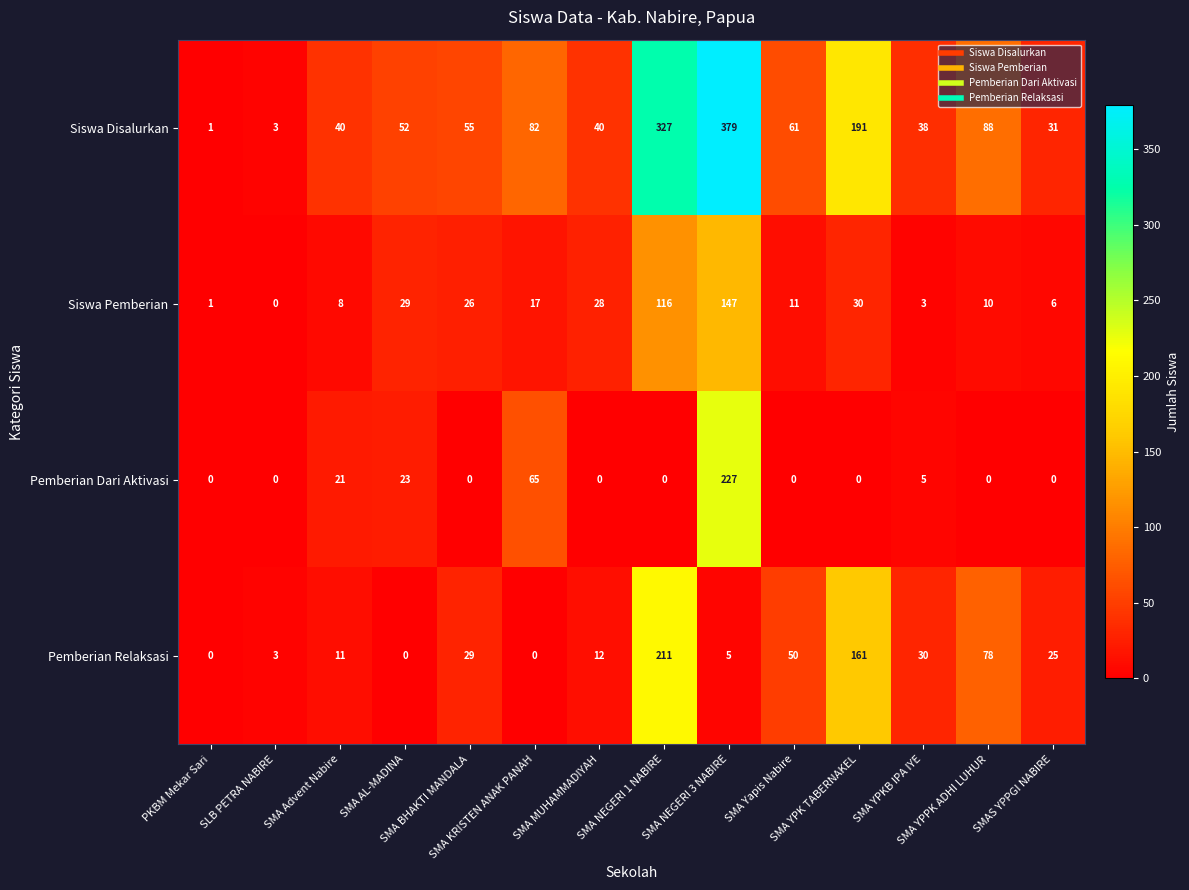

Rank the series by their maximum value, from lowest to highest.

Siswa Pemberian, Pemberian Relaksasi, Pemberian Dari Aktivasi, Siswa Disalurkan